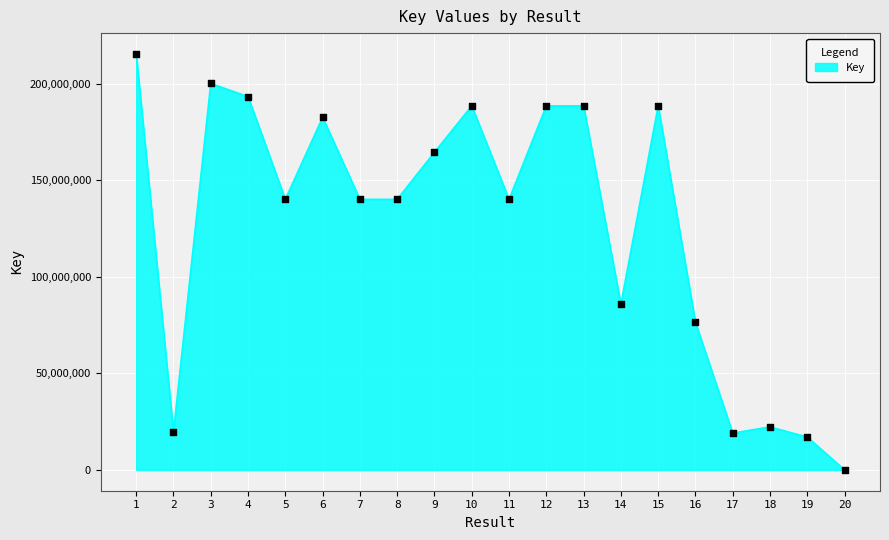

Approximately how many times larger is the value at 12 compared to 9?

1.1